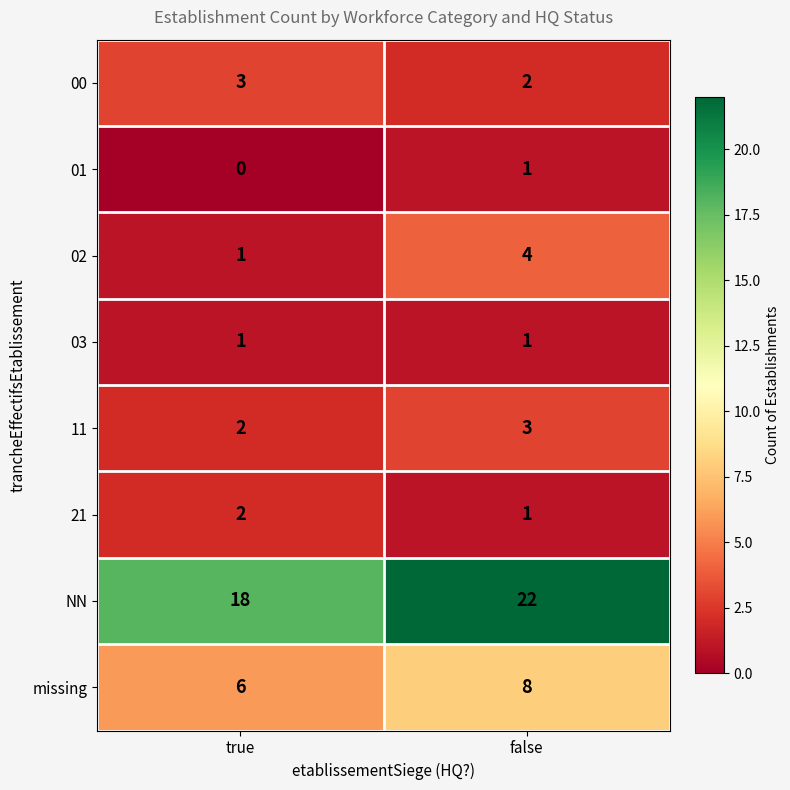

Reading right to left, transcribe all the data shown in this chart.

00: false=2	true=3
01: false=1	true=0
02: false=4	true=1
03: false=1	true=1
11: false=3	true=2
21: false=1	true=2
NN: false=22	true=18
missing: false=8	true=6